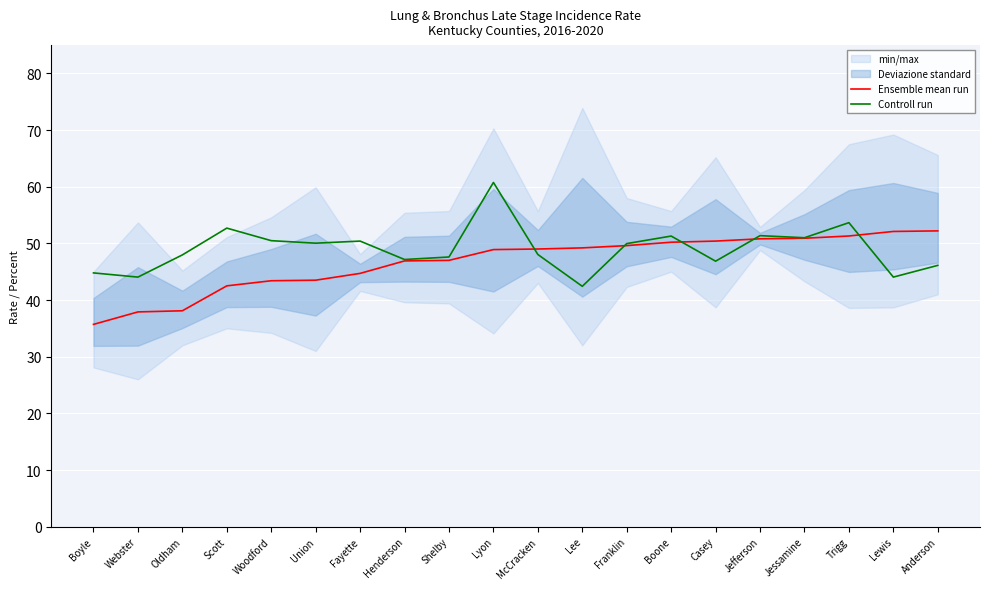

Does the chart display data point markers on the line(s)?

No